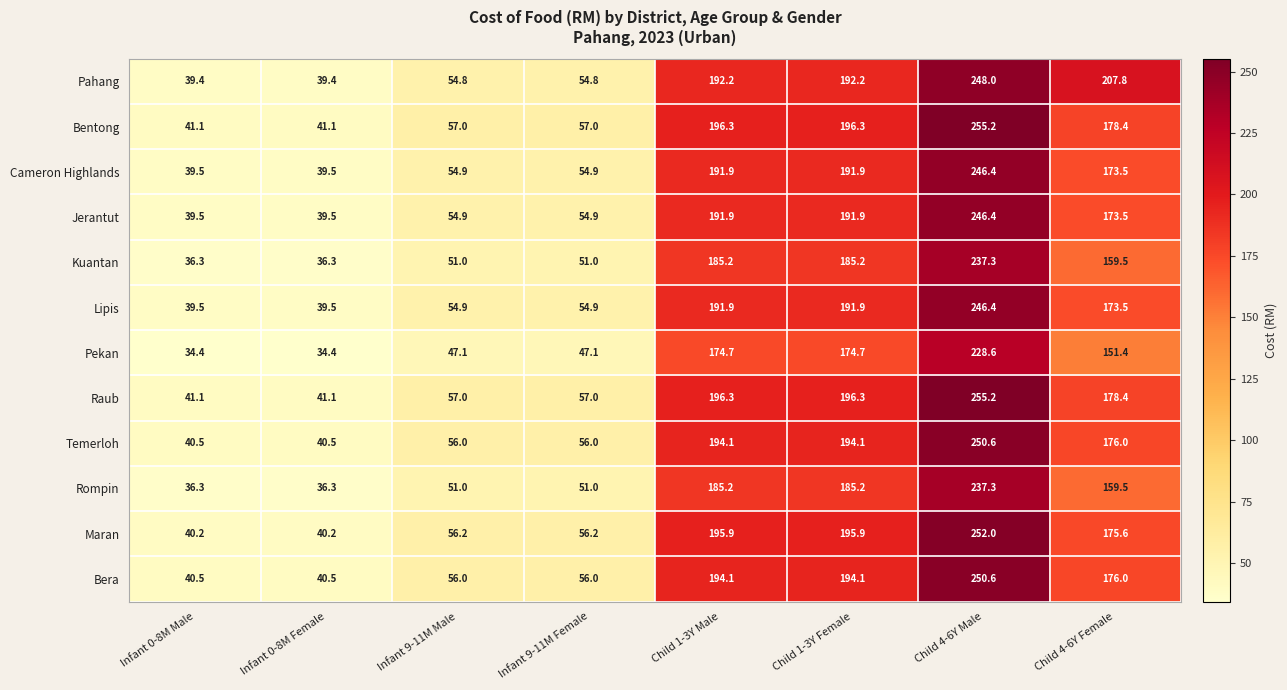

What is the sum of all Rompin values?

941.8